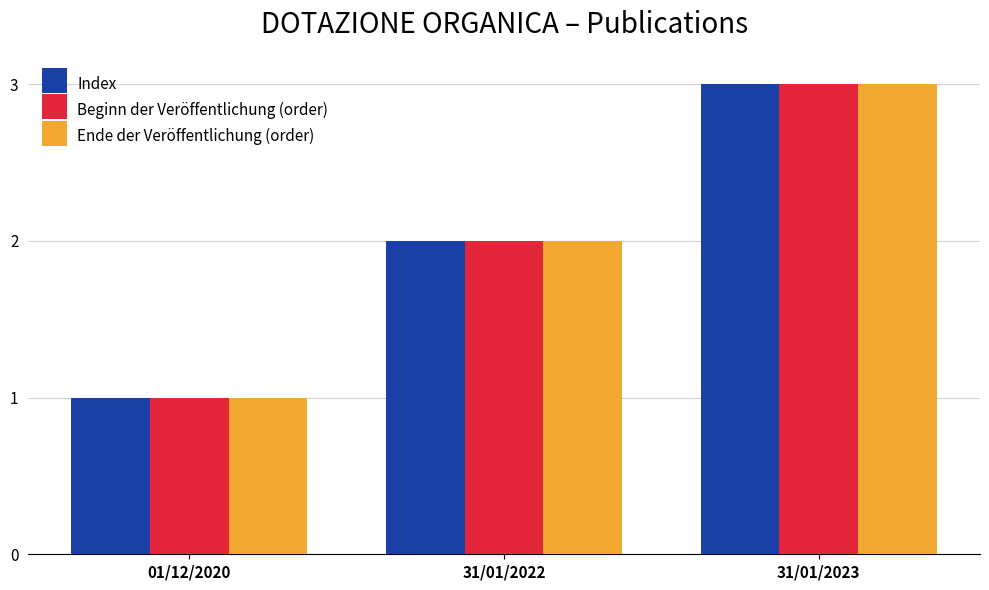

Reading left to right, transcribe all the data shown in this chart.

Index: 01/12/2020=1	31/01/2022=2	31/01/2023=3
Beginn der Veröffentlichung (order): 01/12/2020=1	31/01/2022=2	31/01/2023=3
Ende der Veröffentlichung (order): 01/12/2020=1	31/01/2022=2	31/01/2023=3